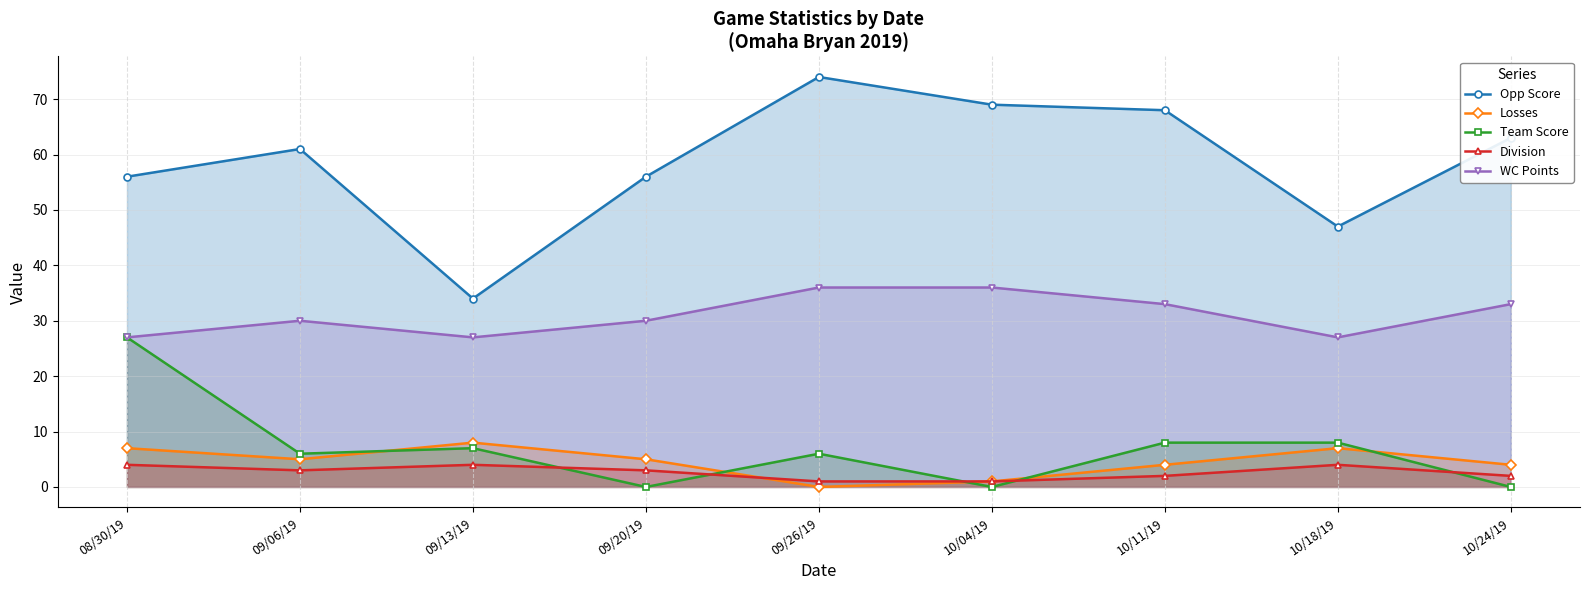

Which category has the lowest value in the Losses series?

09/26/19